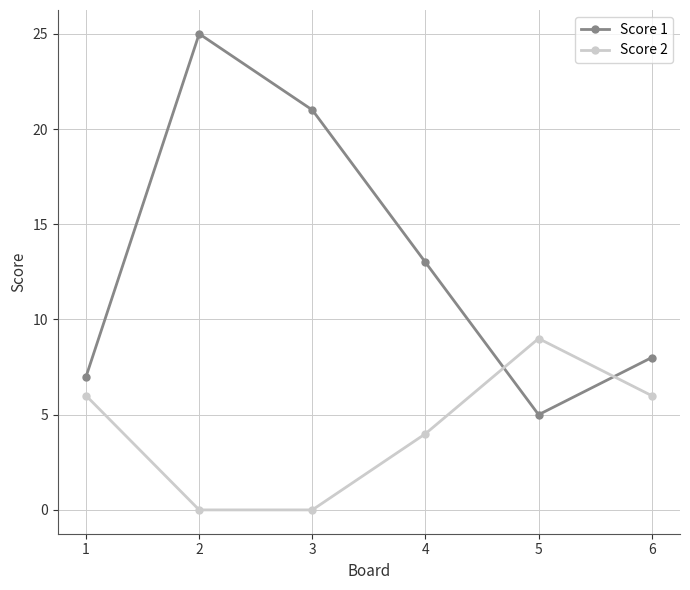

Where is Score 2 nearest to the value 4?

4